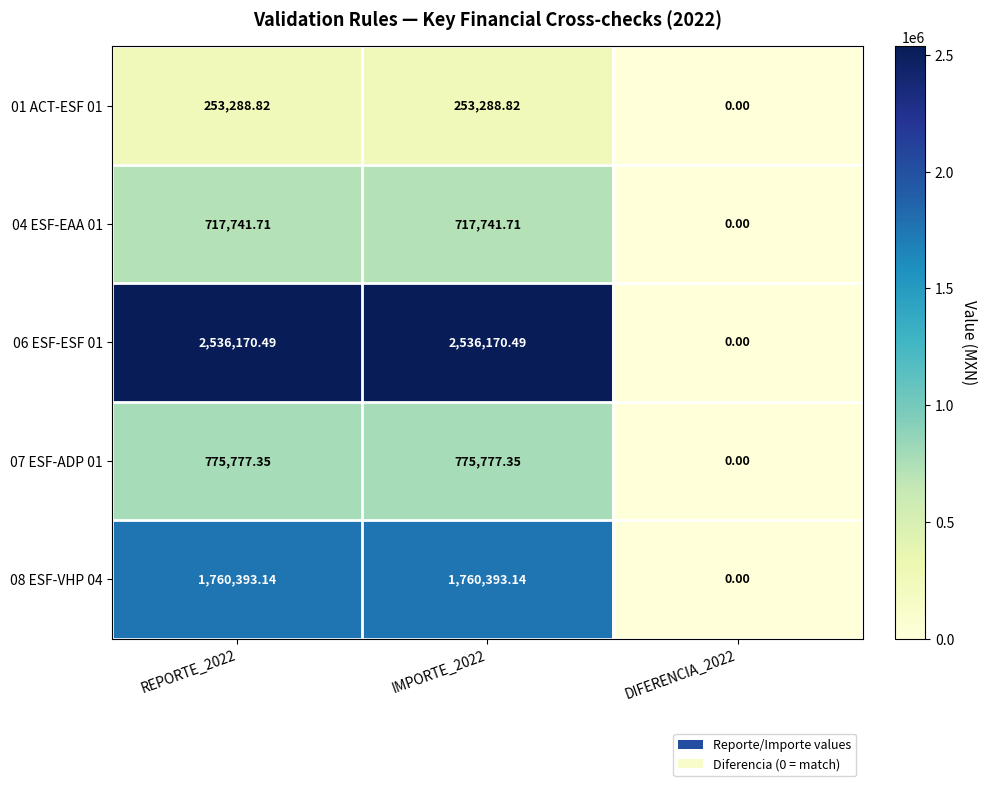

Is the value of 06 ESF-ESF 01 at IMPORTE_2022 greater than the value of 04 ESF-EAA 01 at REPORTE_2022?

Yes